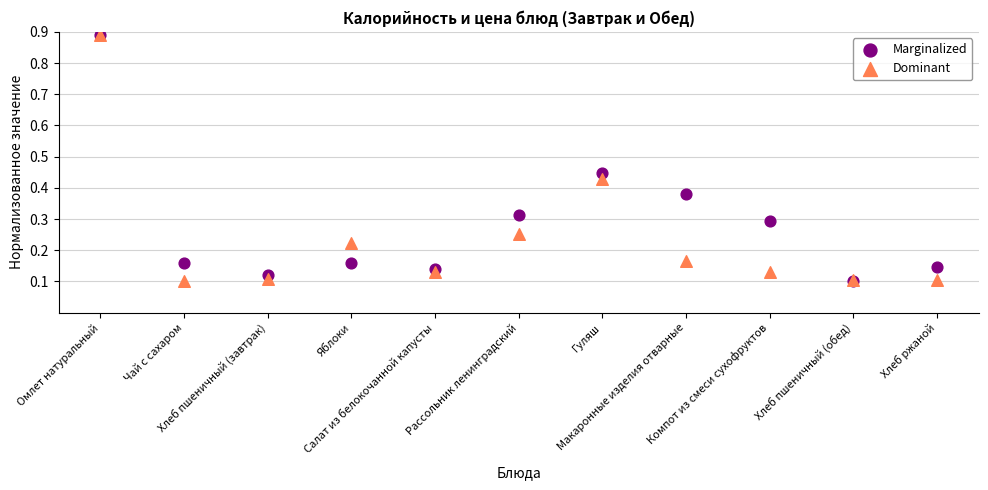

What are all the series names shown in the legend?

Marginalized, Dominant